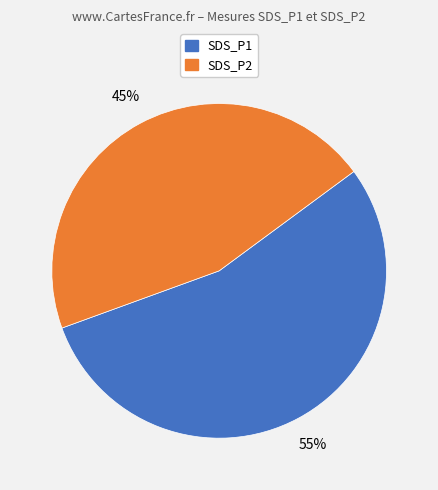

Which category accounts for the majority?

SDS_P1